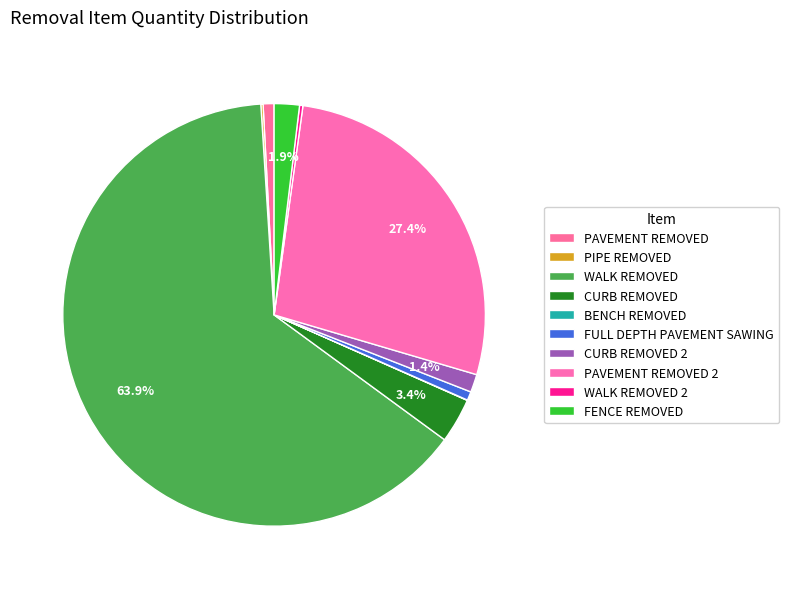

How many slices are in this pie chart?

10